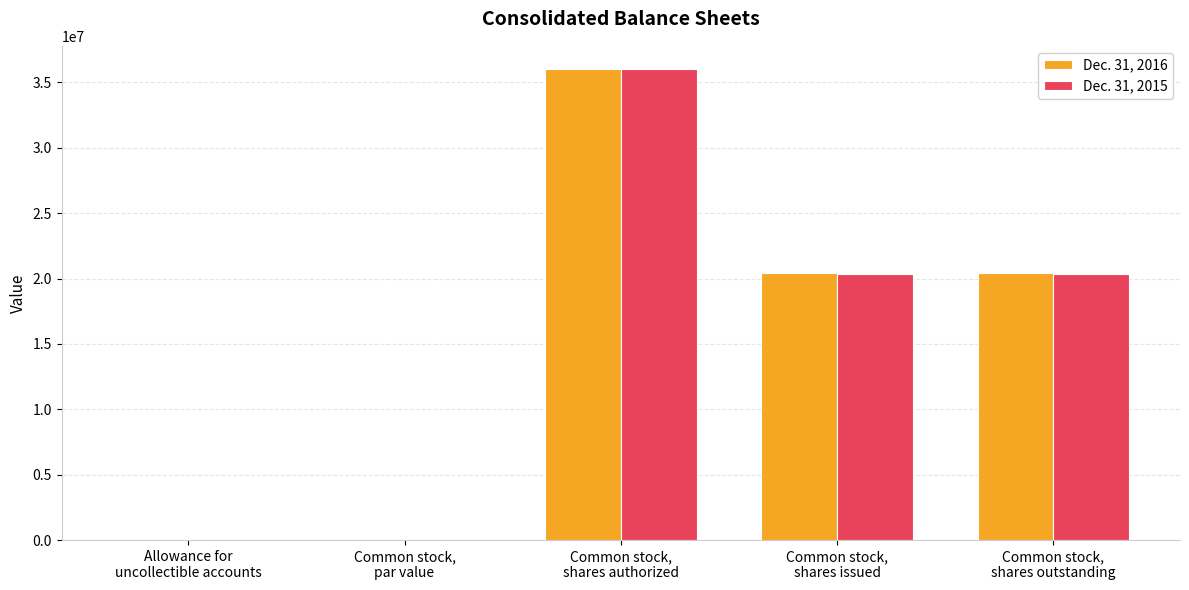

What are all the series names shown in the legend?

Dec. 31, 2016, Dec. 31, 2015